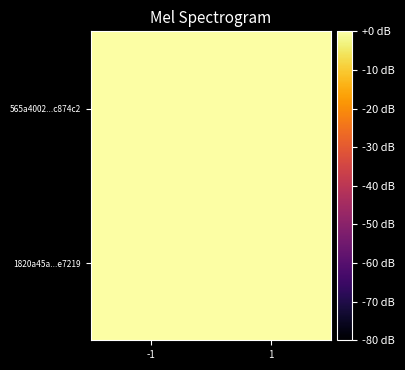

Count the number of categories in the chart.

2